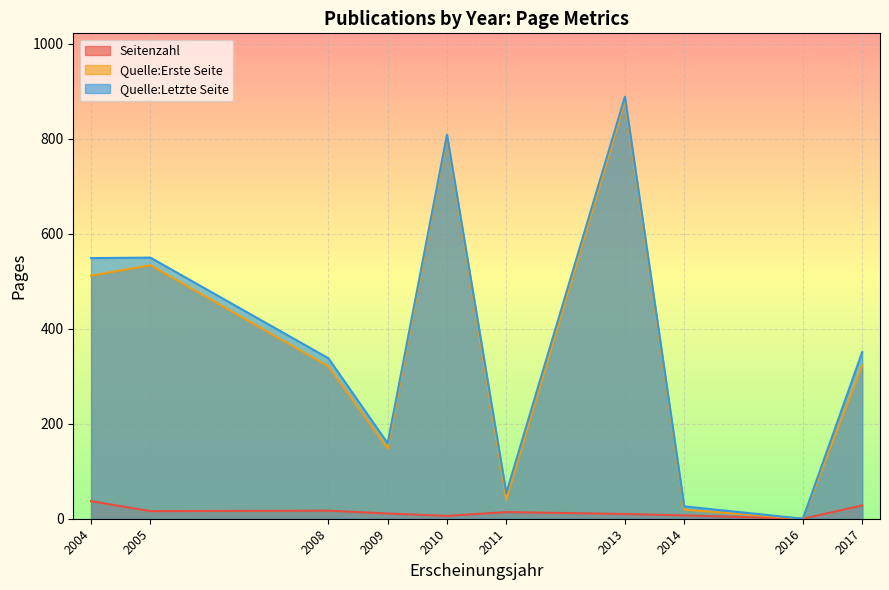

Which category has the lowest value in the Quelle:Erste Seite series?

2016